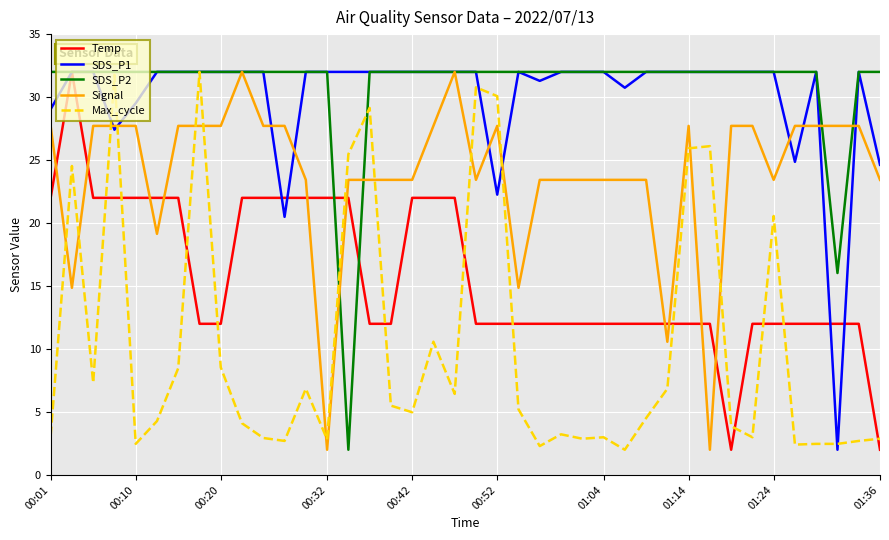

What is the difference between the second highest and second lowest values in the Temp series?

20.0